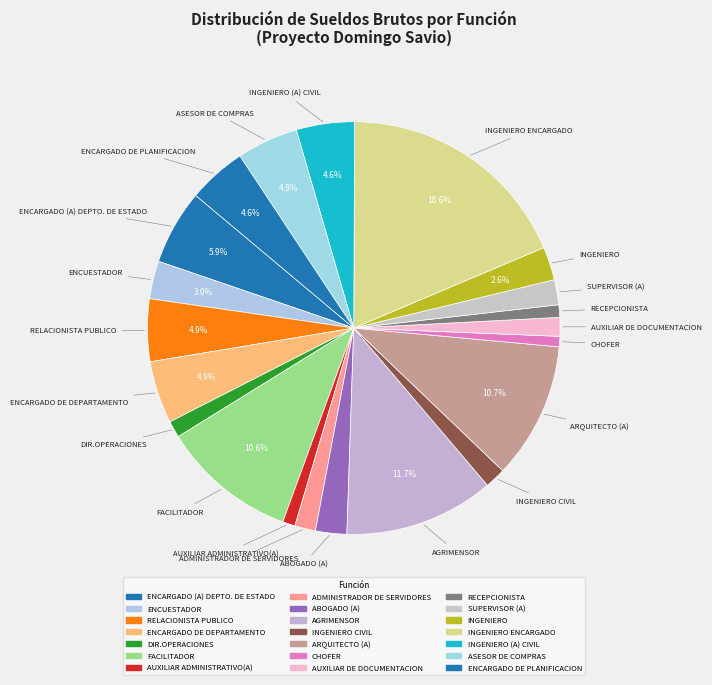

What is the largest slice in the pie chart?

INGENIERO ENCARGADO